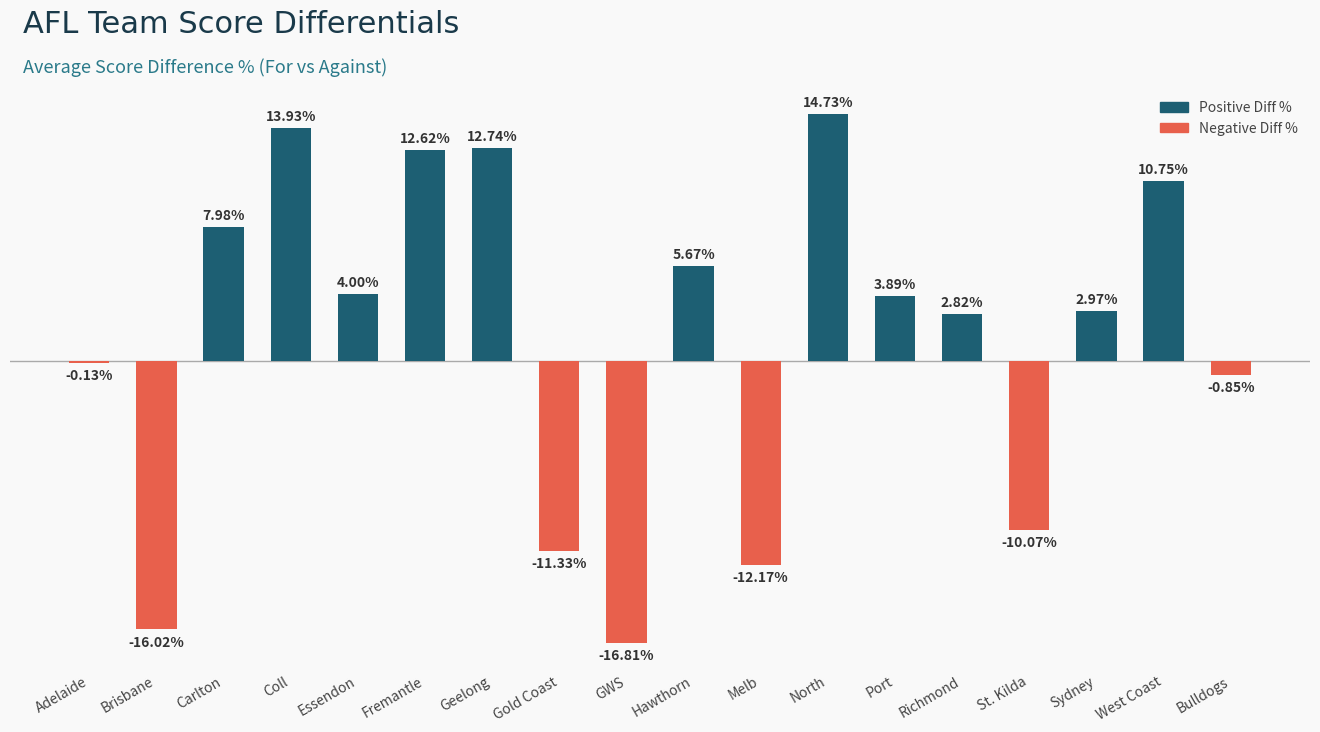

Which label corresponds to the smallest value in the chart?

GWS